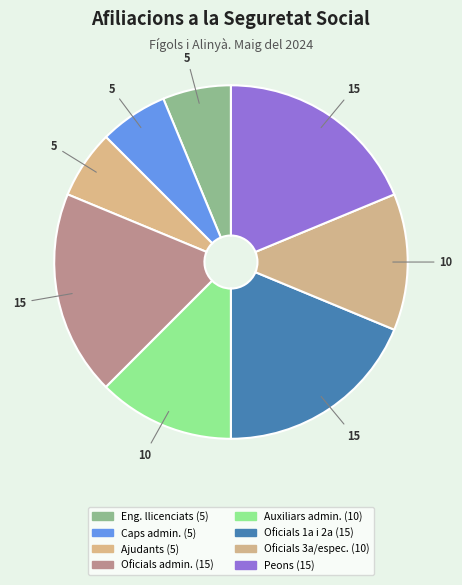

Which category has the smallest portion of the pie?

Enginyers o llicenciats